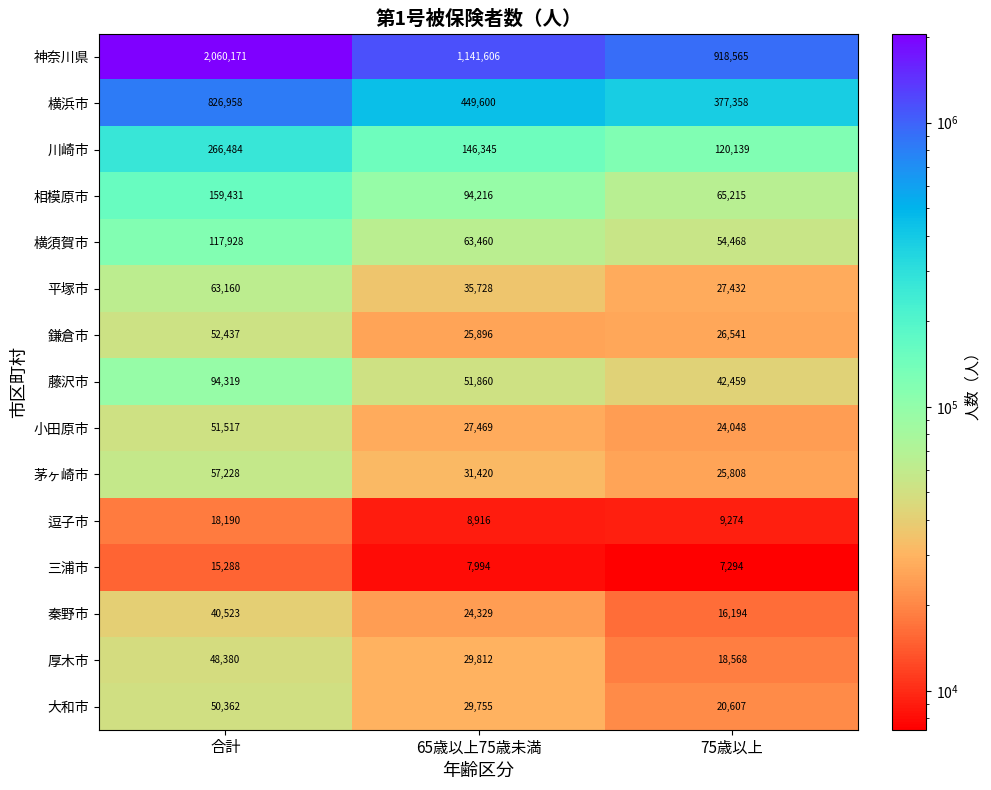

The value of 大和市 at 75歳以上 is 8474. True or false?

False